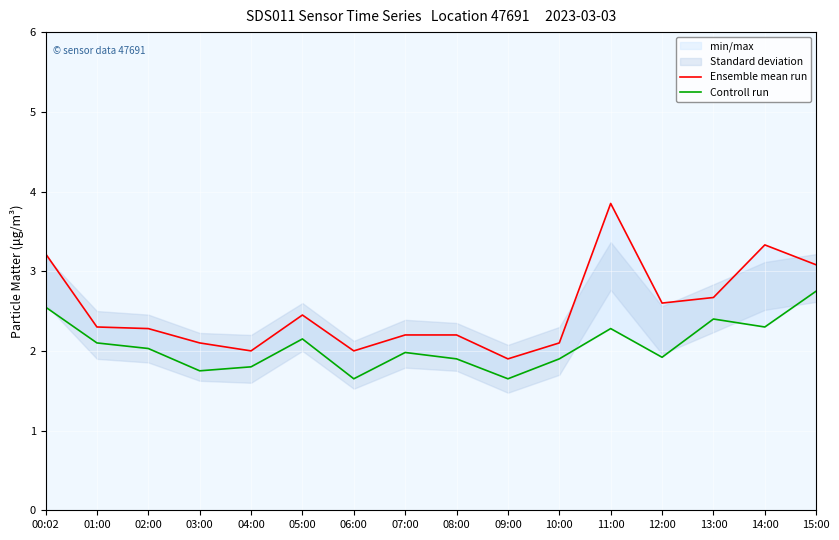

Rank the series at 04:00 from lowest to highest value.

Controll run, Ensemble mean run